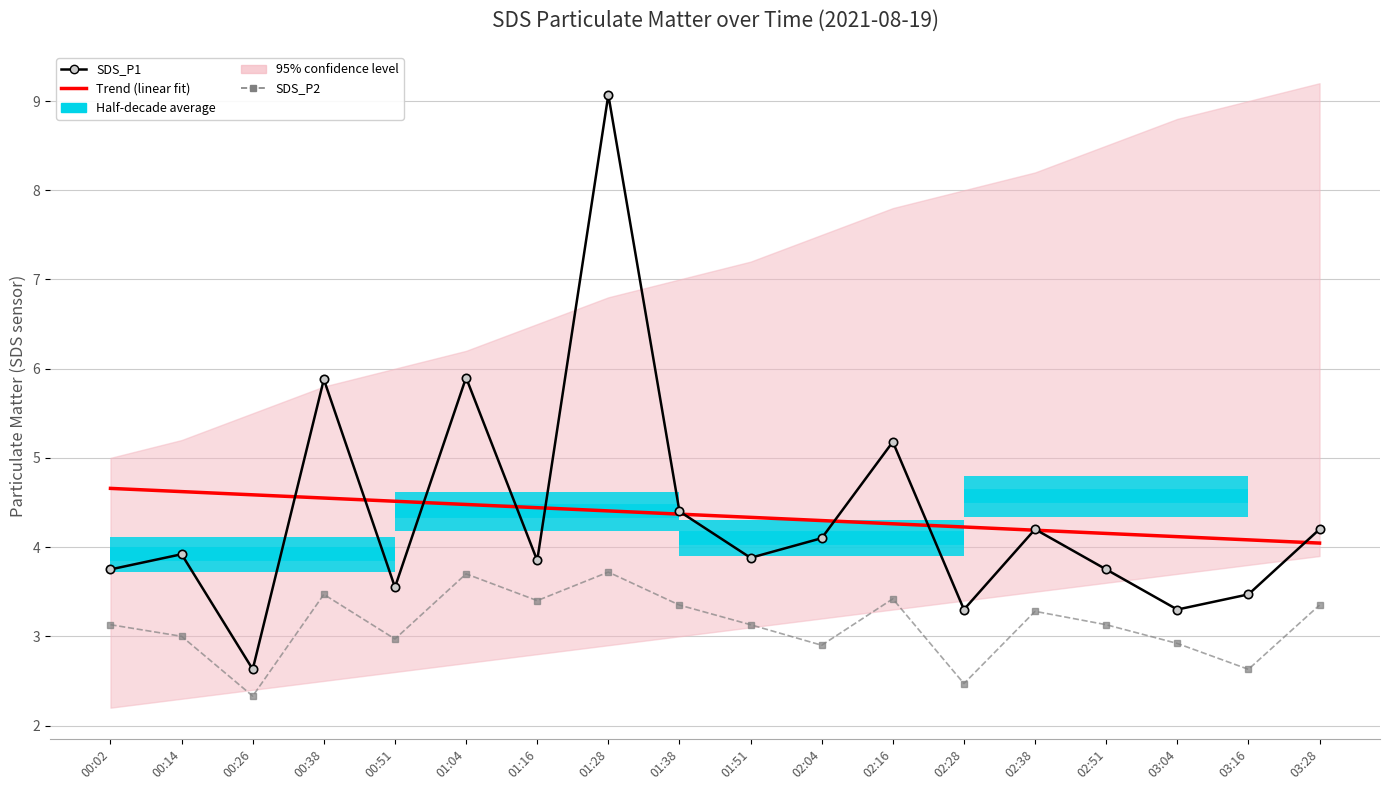

Which category has the lowest value in the Trend (linear fit) series?

03:28